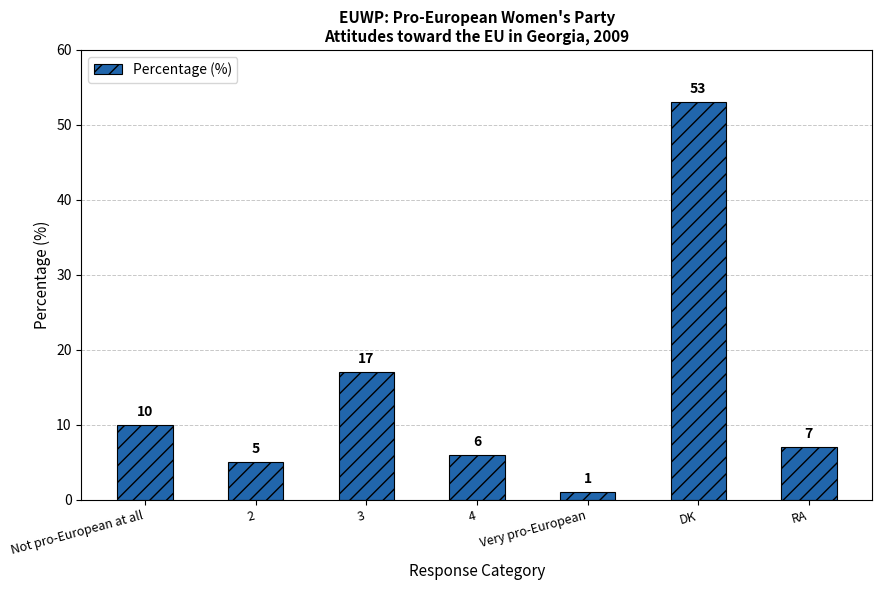

Reading right to left, what are all the values shown in this chart?

RA=7	DK=53	Very pro-European=1	4=6	3=17	2=5	Not pro-European at all=10